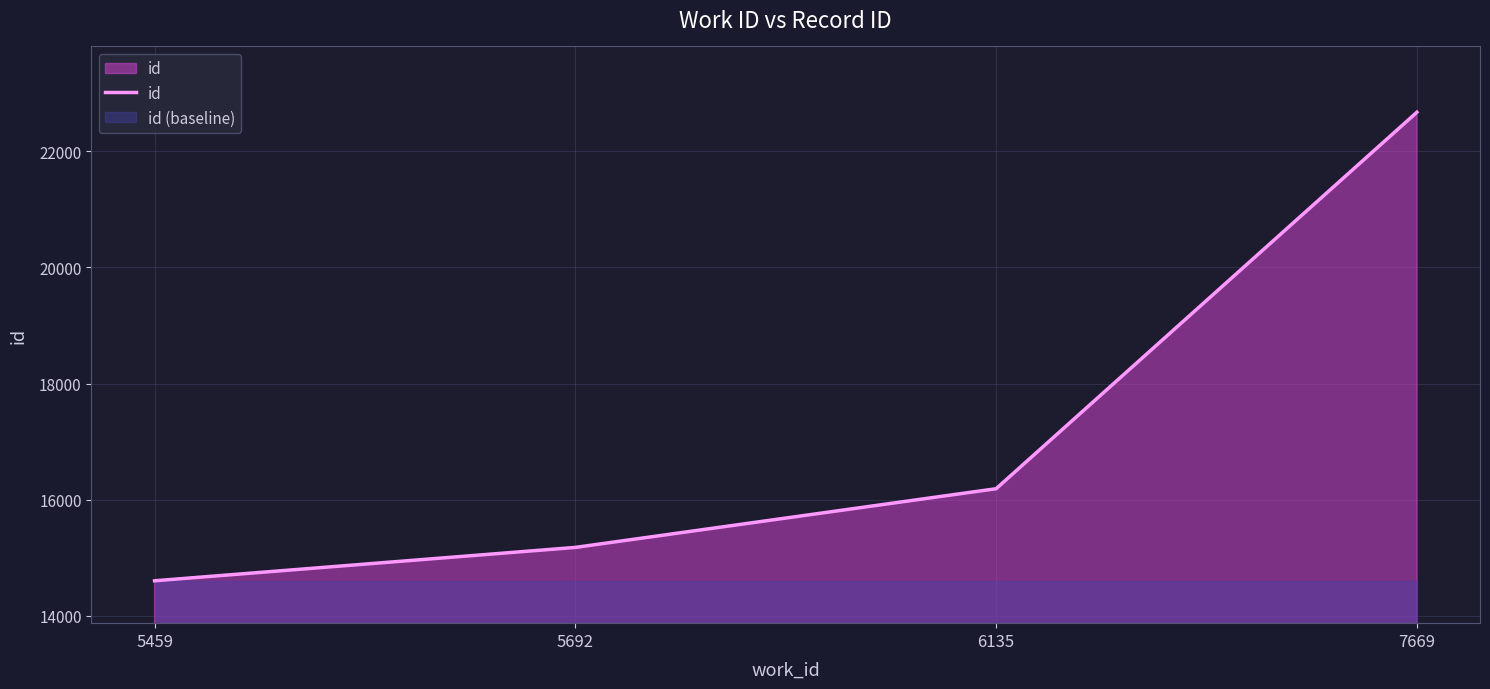

What is the minimum value shown in the chart?

14602